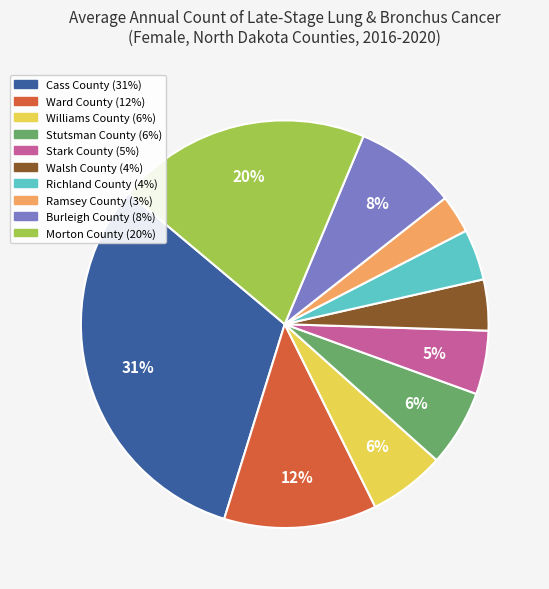

Which has a higher value, Ramsey County or Stark County?

Stark County